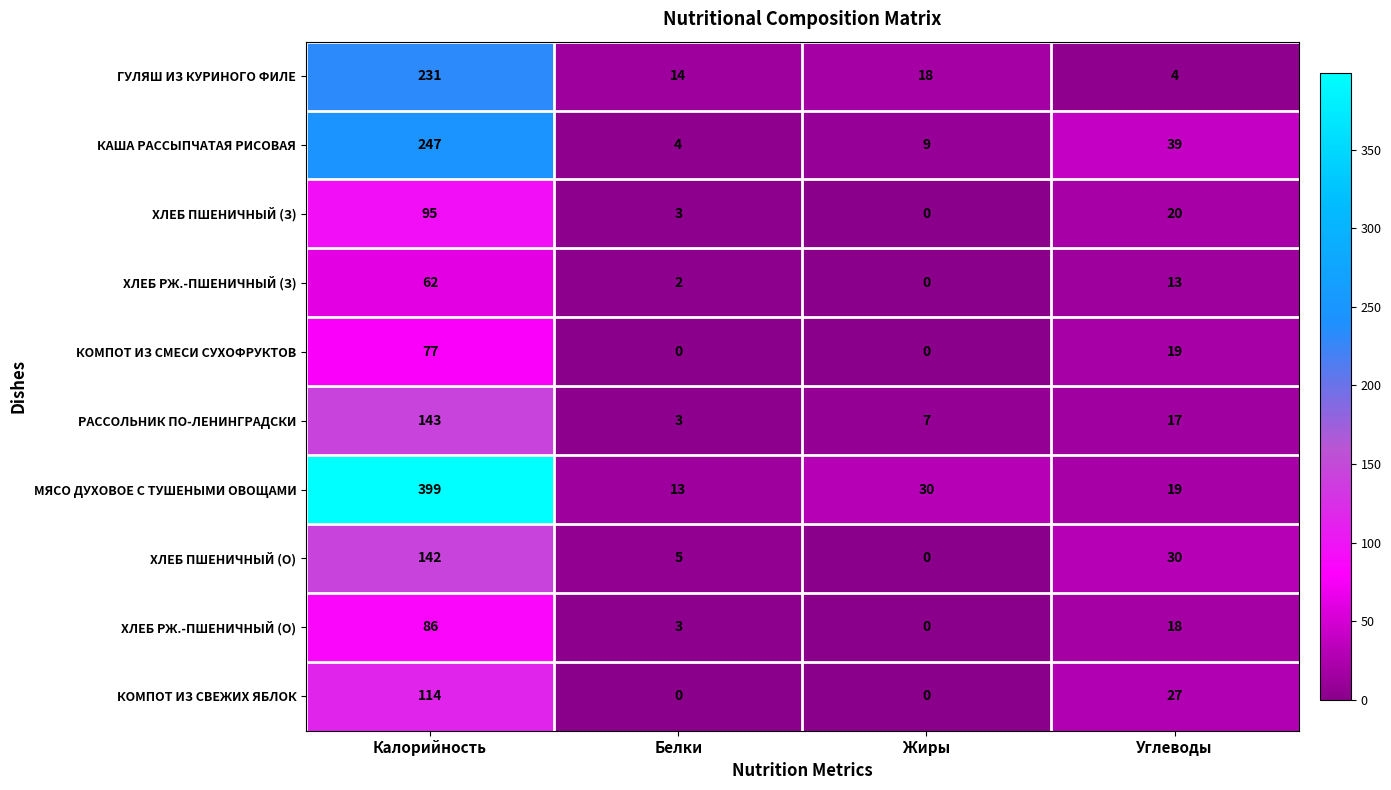

How many distinct data groups are displayed?

10